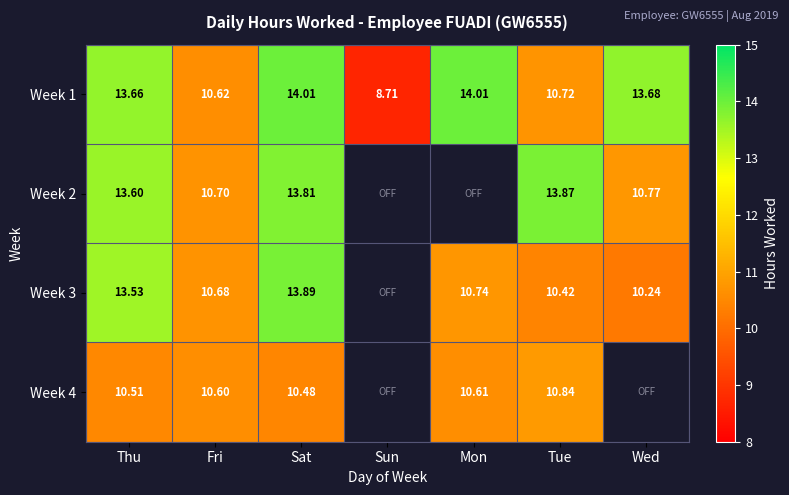

What is the difference between the highest and lowest values at Mon?

3.4